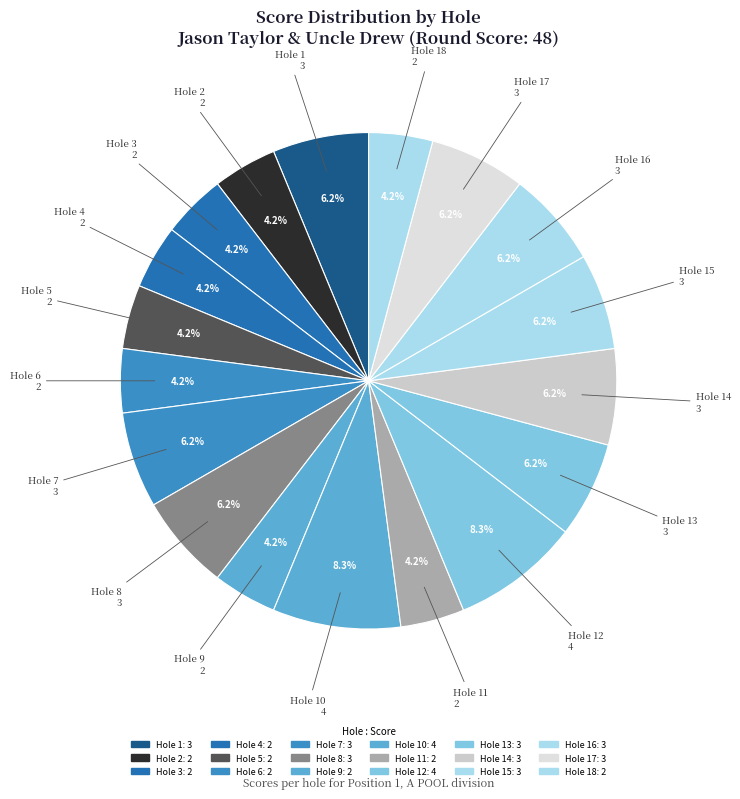

How many slices are in this pie chart?

18